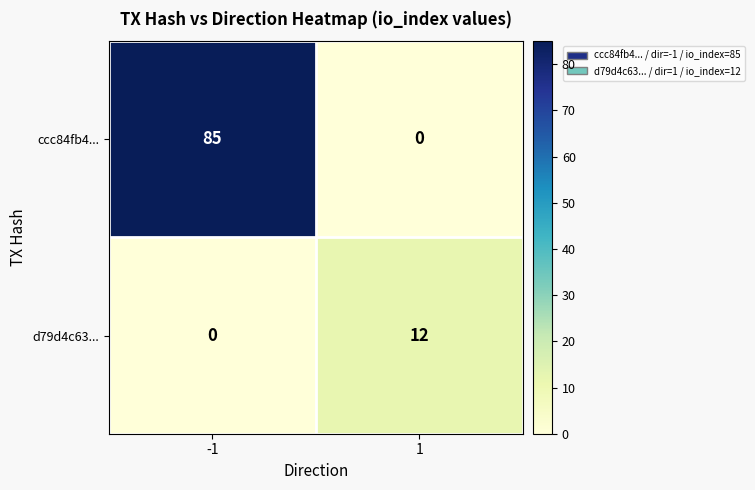

How many distinct data groups are displayed?

2